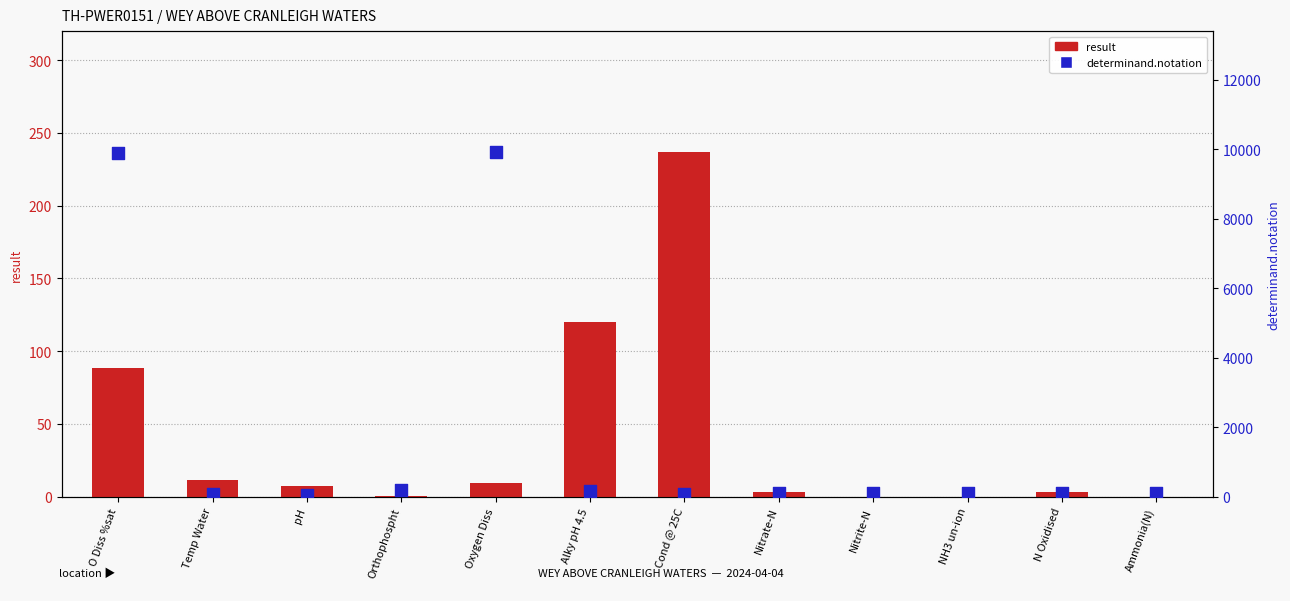

What is the total value across all series at Orthophospht?

180.1